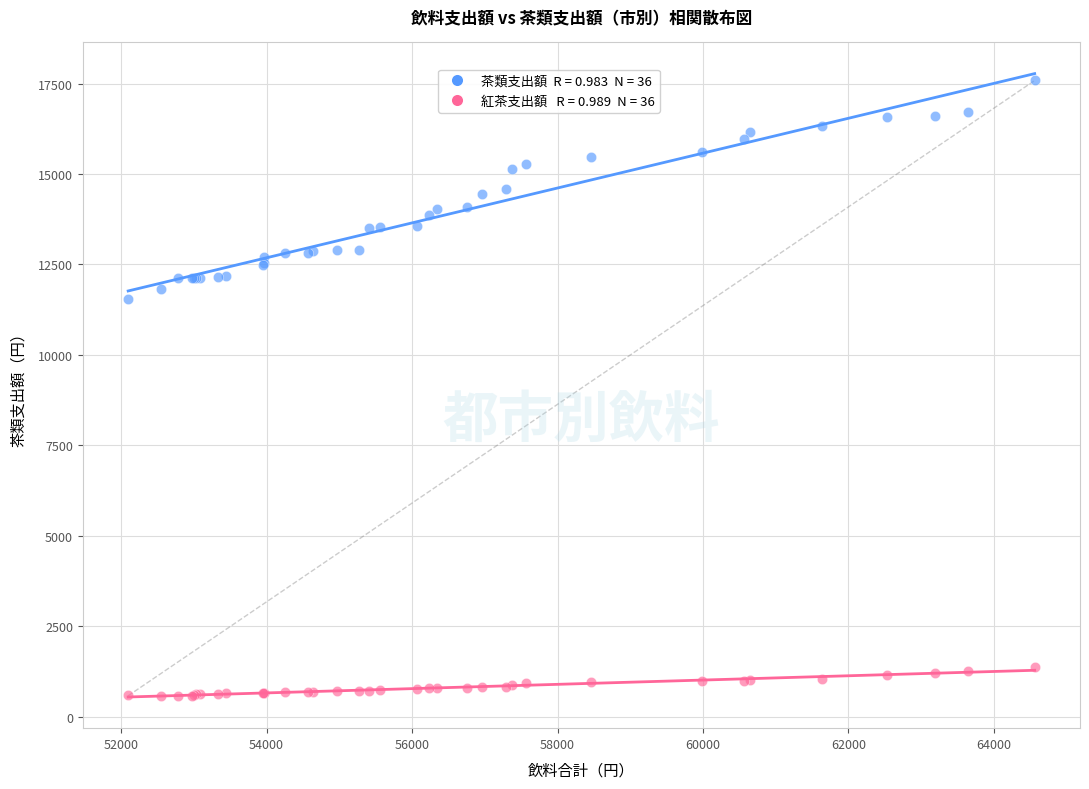

Across all series, what Y value is closest to 9081?

11538